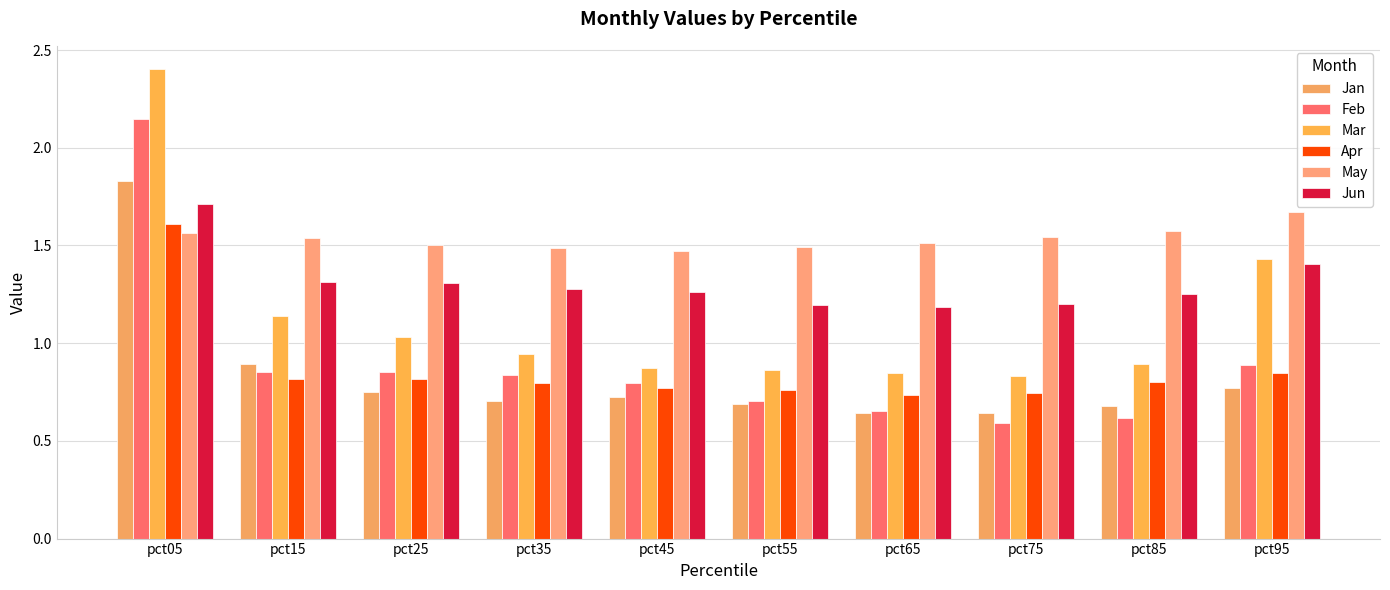

Which series has the largest range (max minus min)?

Mar